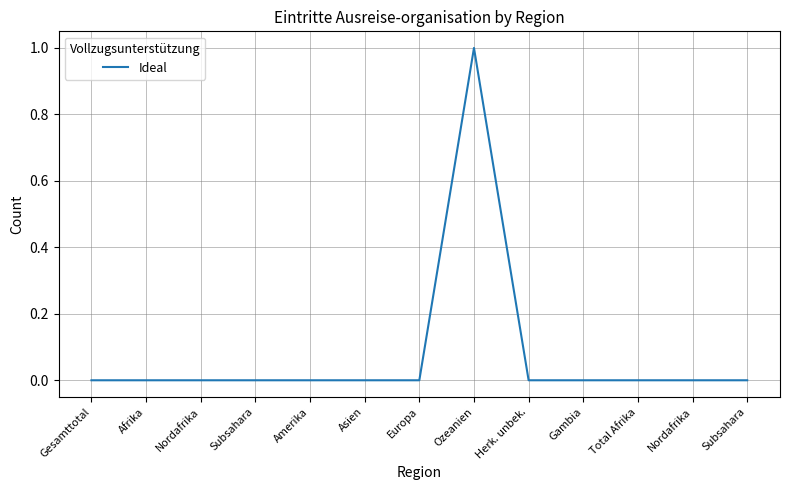

Rank the categories by value from highest to lowest.

Ozeanien, Gesamttotal, Afrika, Nordafrika, Subsahara, Amerika, Asien, Europa, Herk. unbek., Gambia, Total Afrika, Nordafrika, Subsahara